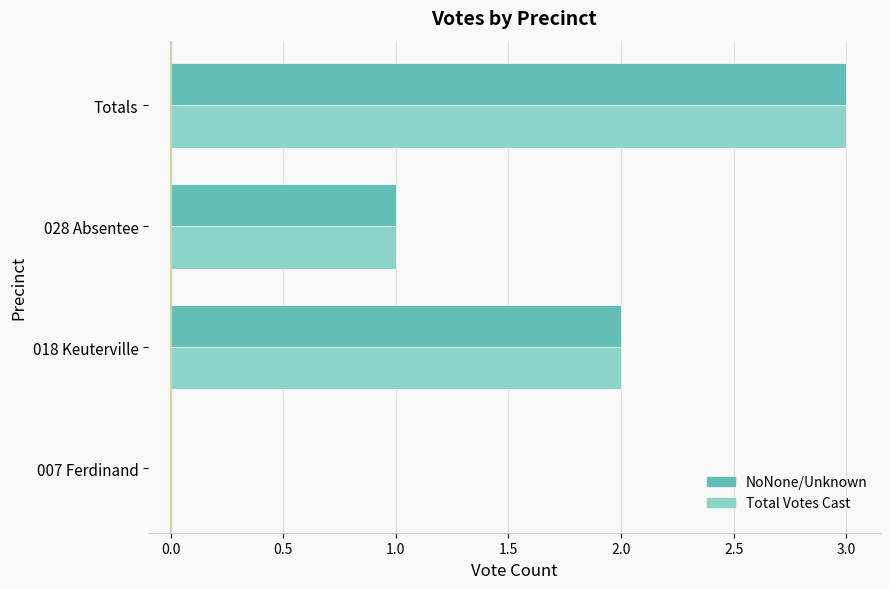

What is the approximate value of Total Votes Cast at Totals?

3